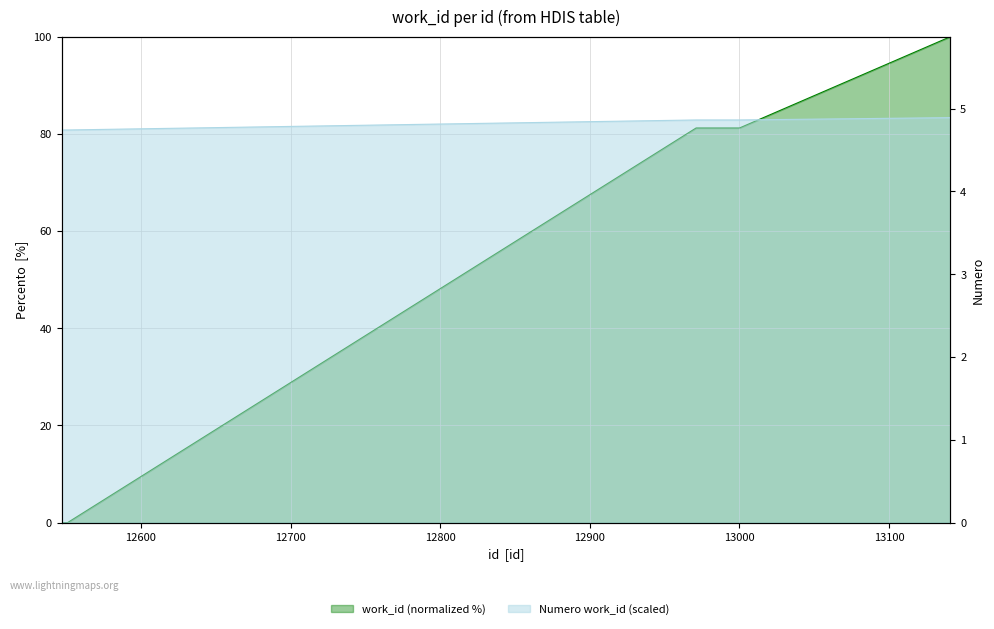

Rank the categories by value from highest to lowest.

13141, 12971, 12982, 12983, 13000, 12547, 12551